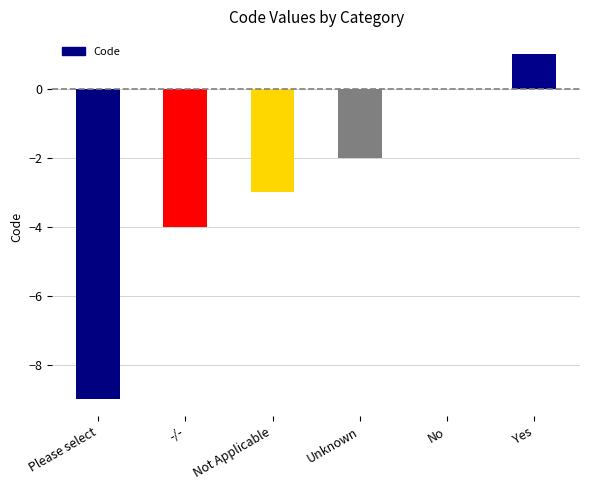

Reading left to right, transcribe all the data shown in this chart.

-9	-4	-3	-2	0	1